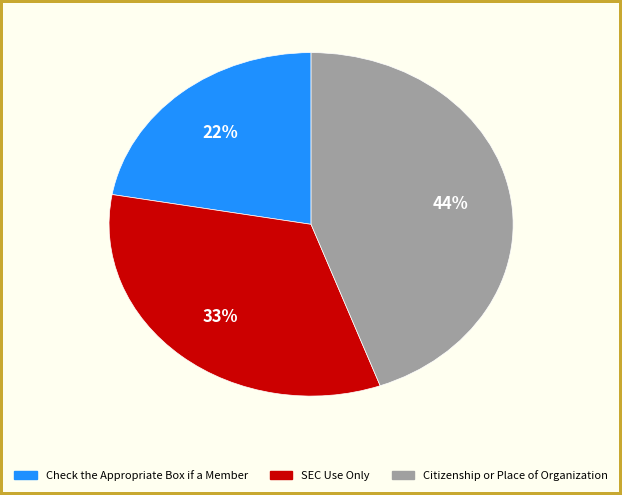

Combined, do Check the Appropriate Box if a Member and Citizenship or Place of Organization account for over 50%?

Yes